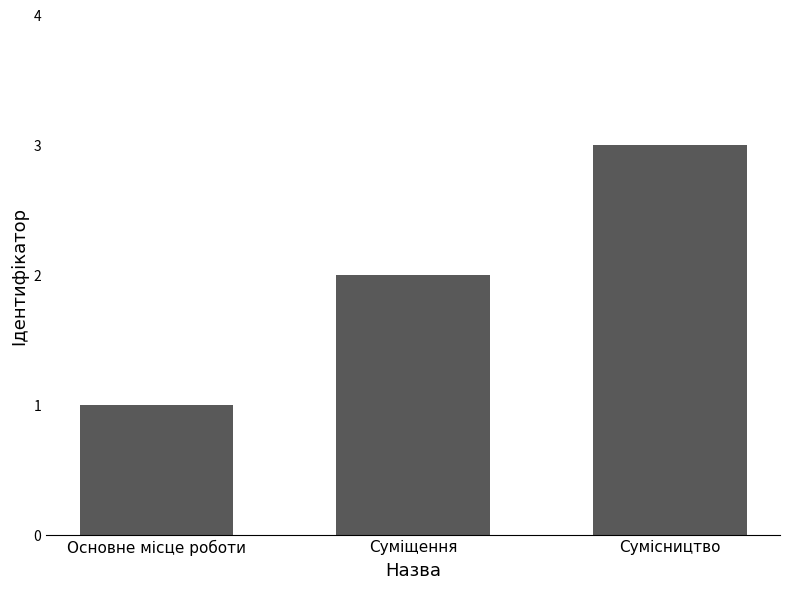

Reading left to right, extract all data points from this chart.

1	2	3